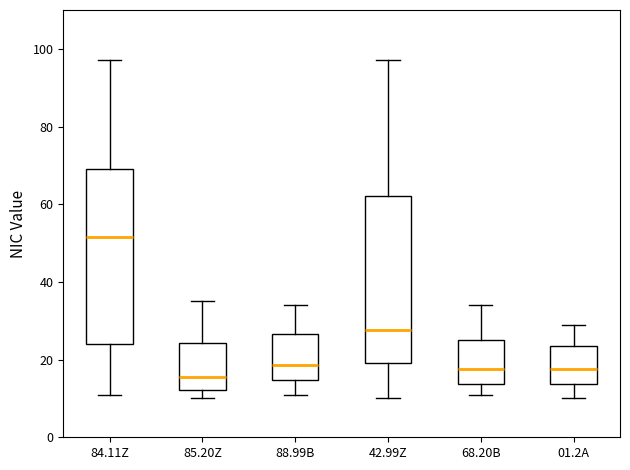

Which box has the highest median line?

84.11Z